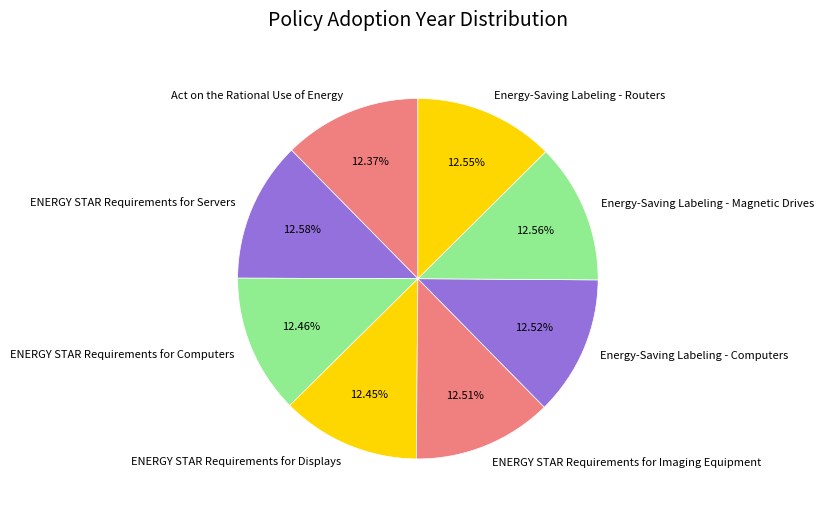

To the nearest percent, what is the combined percentage of ENERGY STAR Requirements for Servers and ENERGY STAR Requirements for Computers?

25%